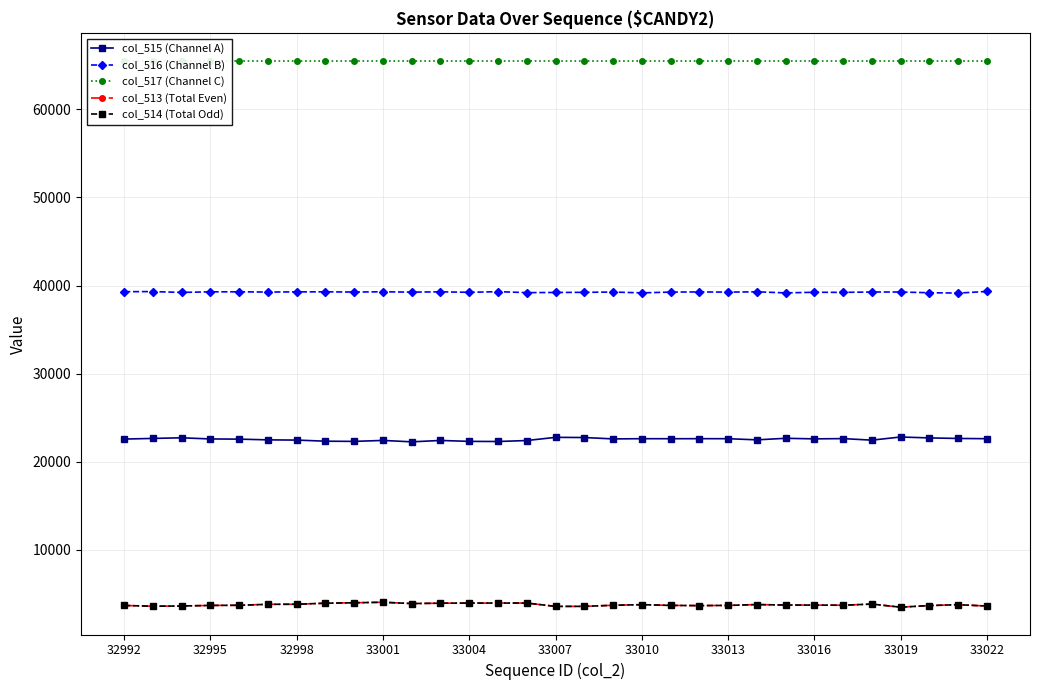

Reading left to right, transcribe all the data shown in this chart.

col_515 (Channel A): 22565	22639	22708	22577	22558	22474	22449	22323	22301	22411	22250	22408	22302	22289	22398	22760	22740	22583	22607	22604	22608	22607	22476	22652	22588	22617	22442	22800	22696	22634	22606
col_516 (Channel B): 39300	39313	39217	39284	39286	39260	39279	39285	39258	39292	39248	39285	39230	39302	39194	39211	39227	39260	39168	39253	39274	39250	39287	39164	39235	39222	39266	39260	39183	39141	39326
col_517 (Channel C): 65535	65535	65535	65535	65535	65535	65535	65535	65535	65535	65535	65535	65535	65535	65535	65535	65535	65535	65535	65535	65535	65535	65535	65535	65535	65535	65535	65535	65535	65535	65535
col_513 (Total Even): 3670	3583	3610	3674	3691	3801	3807	3927	3976	4035	3886	3927	3941	3943	3944	3564	3568	3692	3760	3678	3653	3678	3772	3719	3712	3696	3827	3475	3656	3760	3603
col_514 (Total Odd): 3670	3582	3609	3674	3690	3801	3807	3927	3975	4034	3886	3927	3941	3943	3943	3564	3567	3691	3760	3677	3652	3677	3772	3718	3711	3696	3827	3475	3656	3759	3603